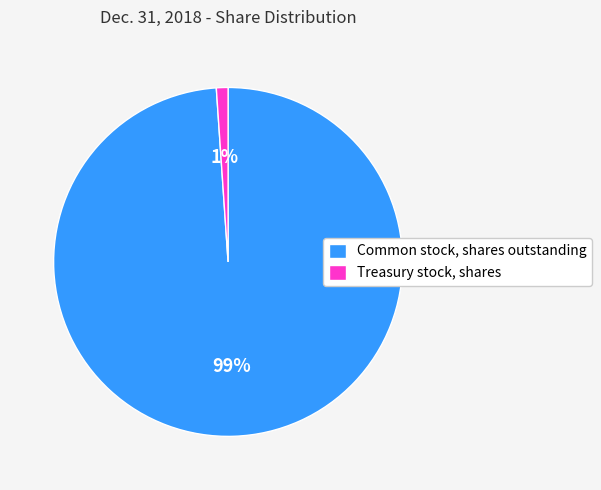

To the nearest percent, what is the difference between the largest and smallest slice percentages?

98%